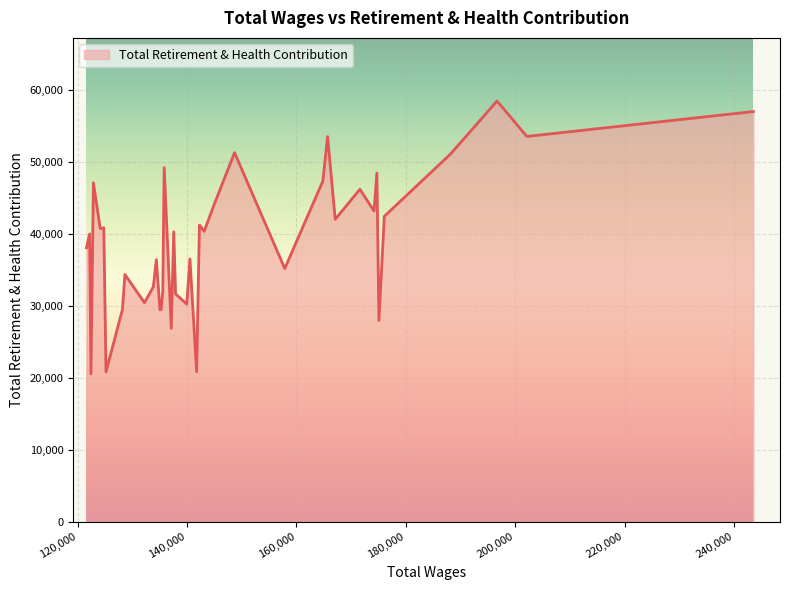

What is the average value?

39076